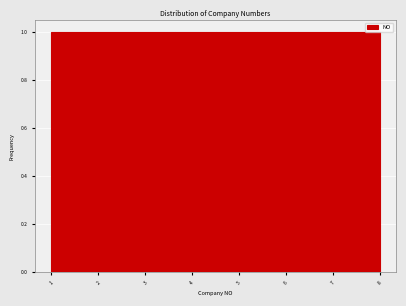

What is the height of the bar covering 6.3 to 7.1 on the x-axis? Neither the bar edges nor the heights are printed on the chart, so give them approximately, as read against the axes.

1